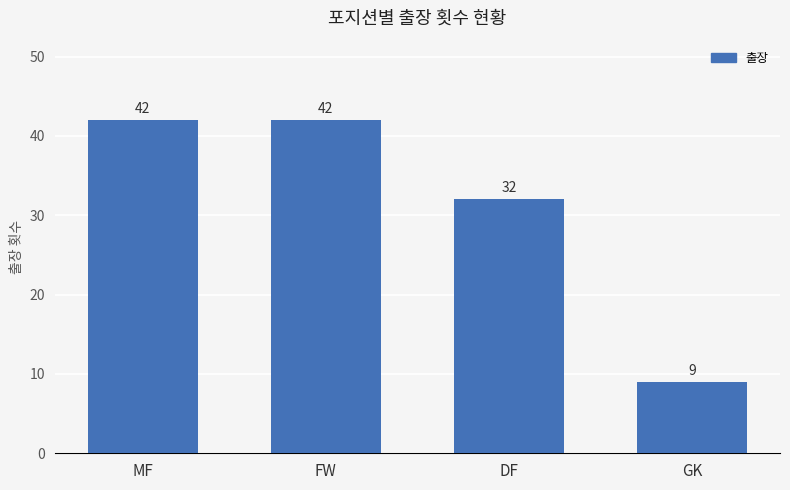

Reading left to right, list all the values displayed in this chart.

42	42	32	9